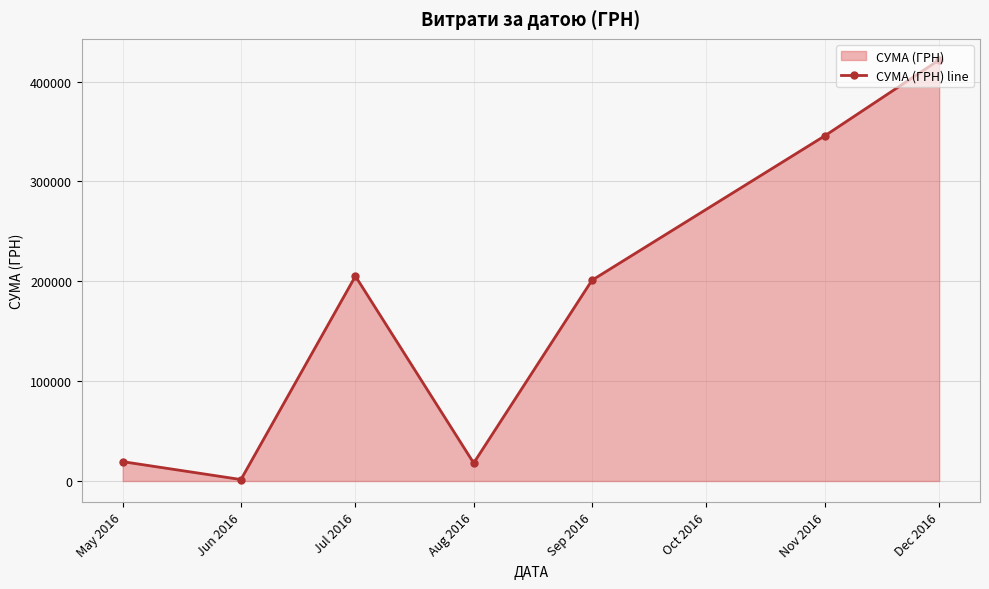

What is the maximum value shown in the chart?

421760.3